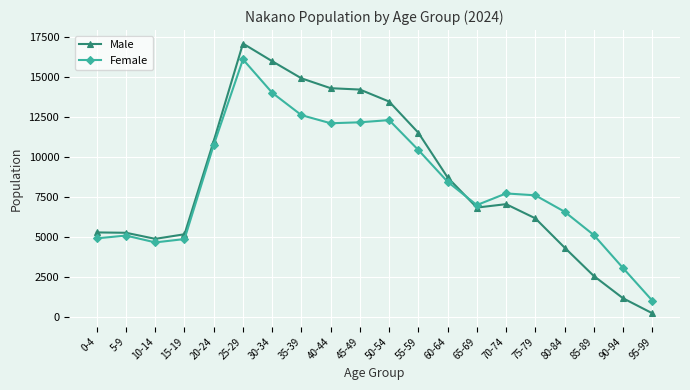

True or false: Female has more than 1 interior local peaks.

True